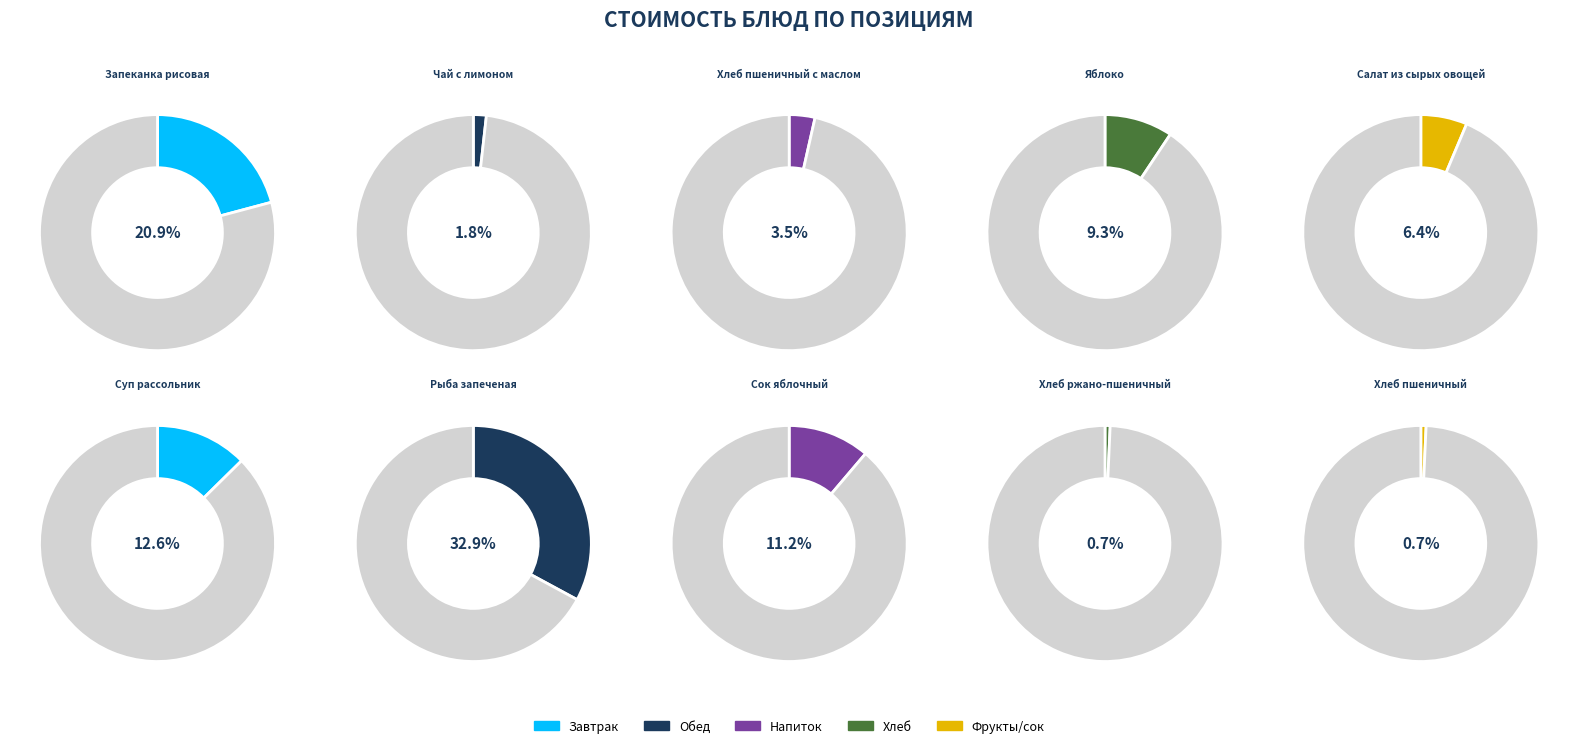

Between Салат из сырых овощей and Хлеб ржано-пшеничный, which is larger?

Салат из сырых овощей